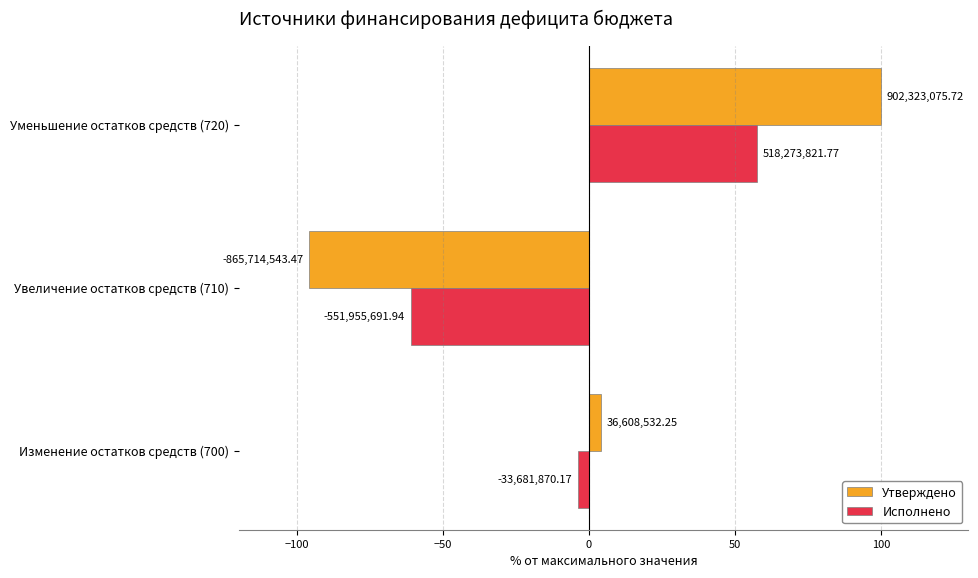

What are all the series names shown in the legend?

Утверждено, Исполнено